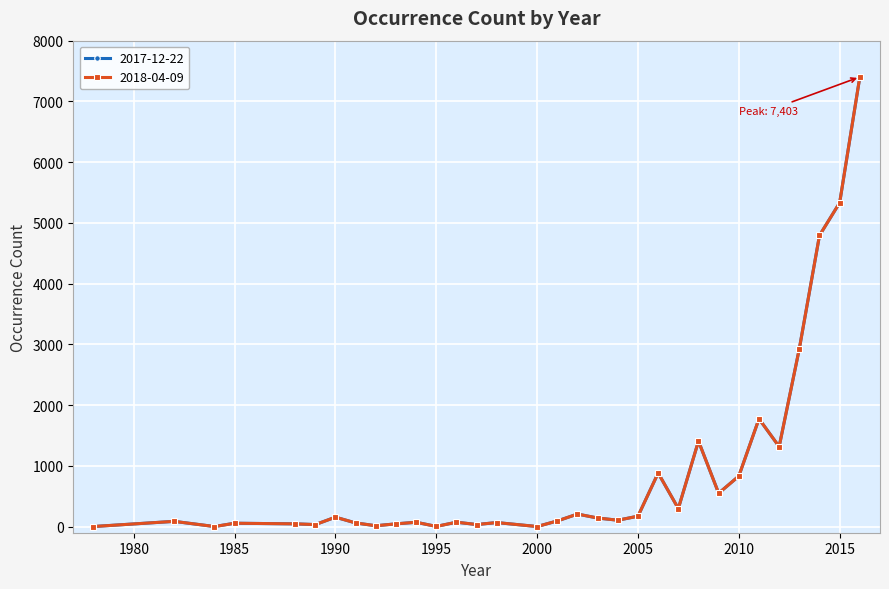

Does the chart have visible grid lines?

Yes